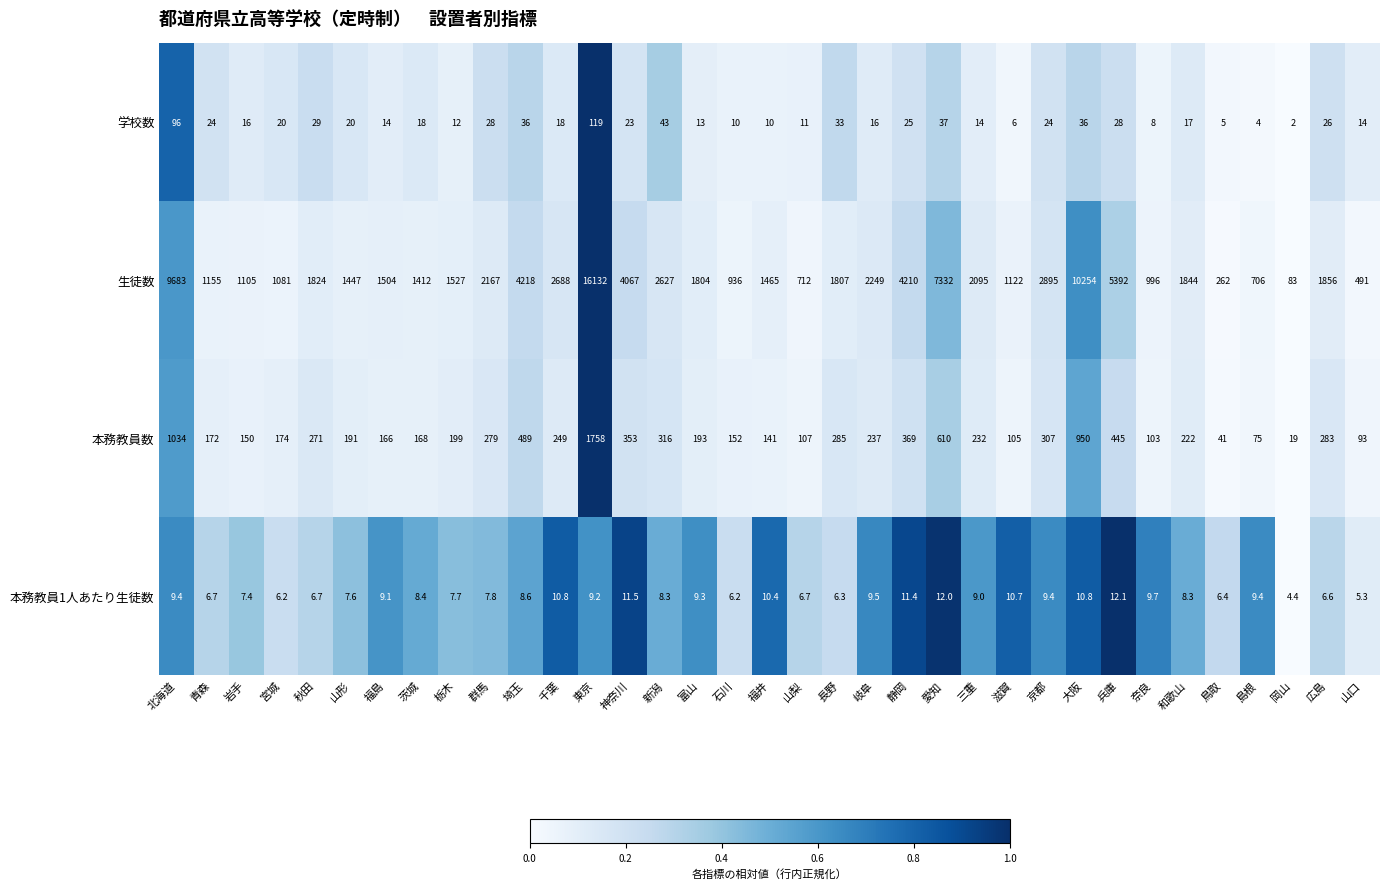

What is the difference between the maximum and minimum values in the 本務教員数 series?

1739.0